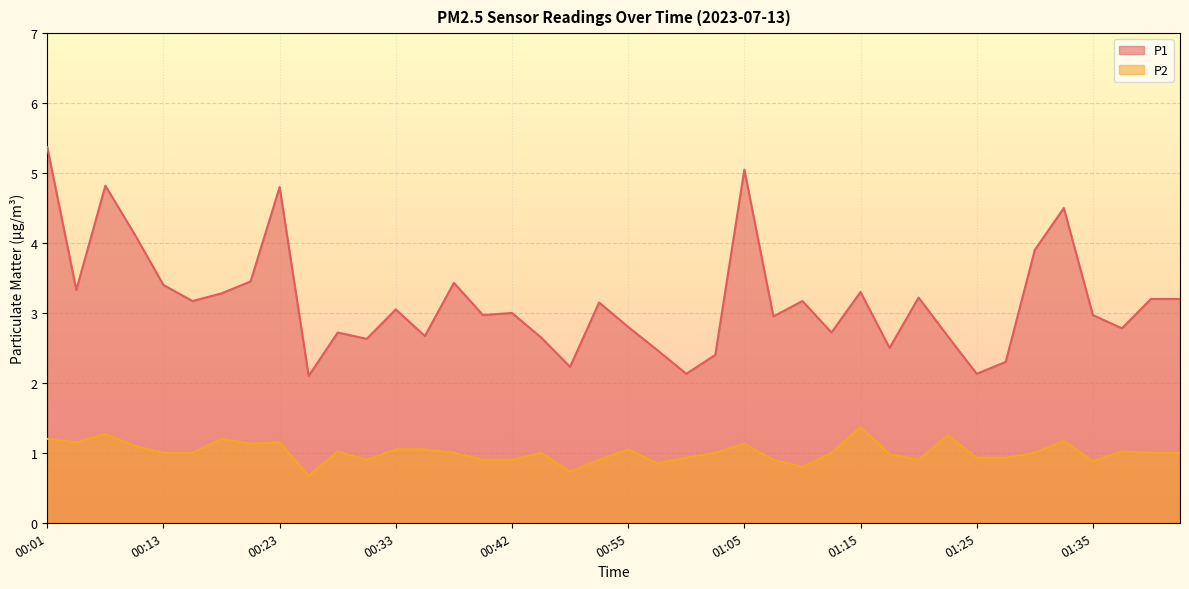

Reading left to right, what are all the values shown in this chart?

P1: 00:01=5.4	00:03=3.3	00:06=4.8	00:10=4.1	00:13=3.4	00:15=3.2	00:18=3.3	00:20=3.5	00:23=4.8	00:25=2.1	00:28=2.7	00:30=2.6	00:33=3.0	00:35=2.7	00:38=3.4	00:40=3.0	00:42=3.0	00:48=2.6	00:51=2.2	00:53=3.1	00:55=2.8	00:58=2.5	01:00=2.1	01:03=2.4	01:05=5.0	01:08=3.0	01:10=3.2	01:13=2.7	01:15=3.3	01:18=2.5	01:20=3.2	01:23=2.7	01:25=2.1	01:28=2.3	01:30=3.9	01:33=4.5	01:35=3.0	01:38=2.8	01:40=3.2	01:43=3.2
P2: 00:01=1.2	00:03=1.1	00:06=1.3	00:10=1.1	00:13=1.0	00:15=1.0	00:18=1.2	00:20=1.1	00:23=1.1	00:25=0.7	00:28=1.0	00:30=0.9	00:33=1.1	00:35=1.1	00:38=1.0	00:40=0.9	00:42=0.9	00:48=1.0	00:51=0.7	00:53=0.9	00:55=1.1	00:58=0.8	01:00=0.9	01:03=1.0	01:05=1.1	01:08=0.9	01:10=0.8	01:13=1.0	01:15=1.4	01:18=1.0	01:20=0.9	01:23=1.2	01:25=0.9	01:28=0.9	01:30=1.0	01:33=1.2	01:35=0.9	01:38=1.0	01:40=1.0	01:43=1.0